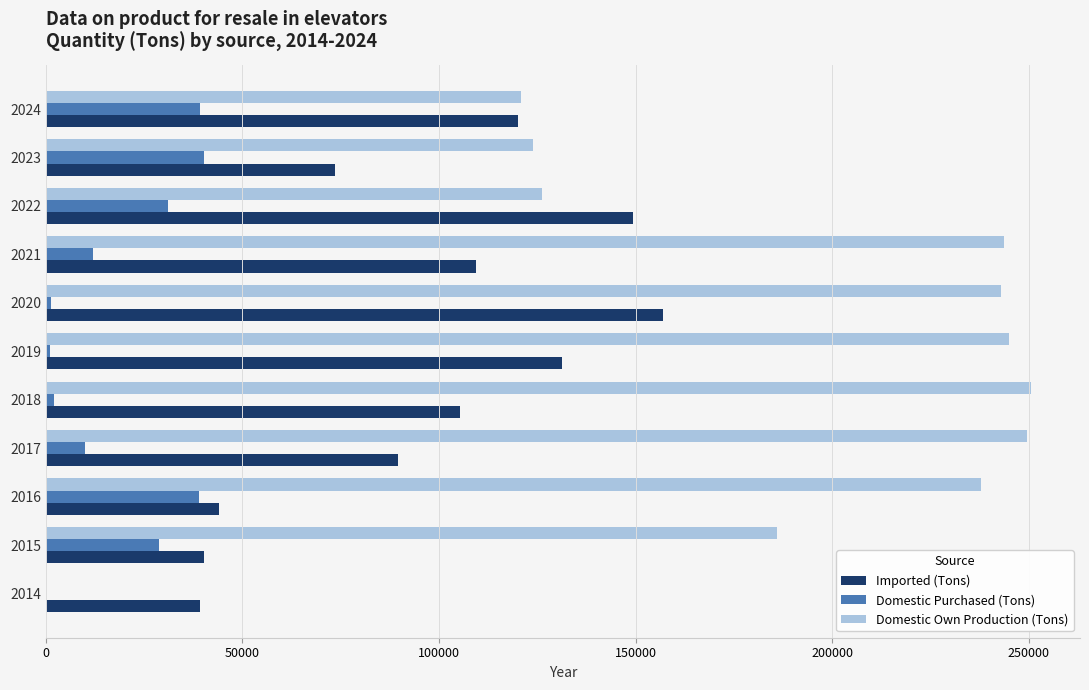

At which category is the sum across all series the highest?

2020